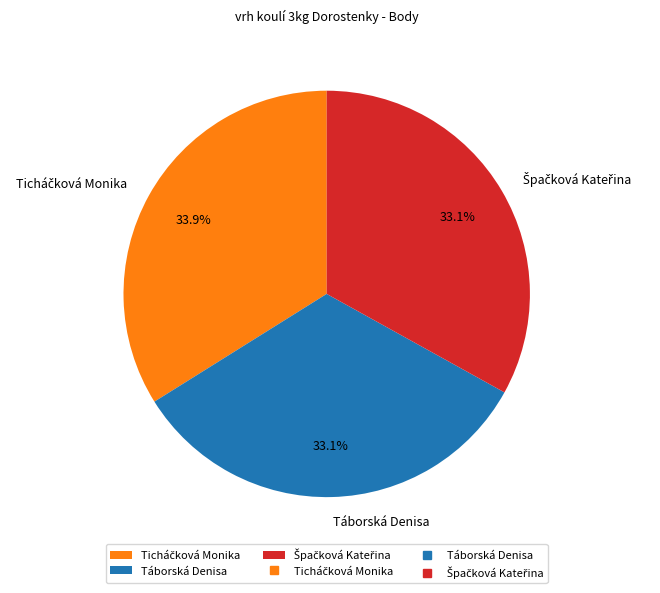

Is there any slice that represents more than half of the pie?

No